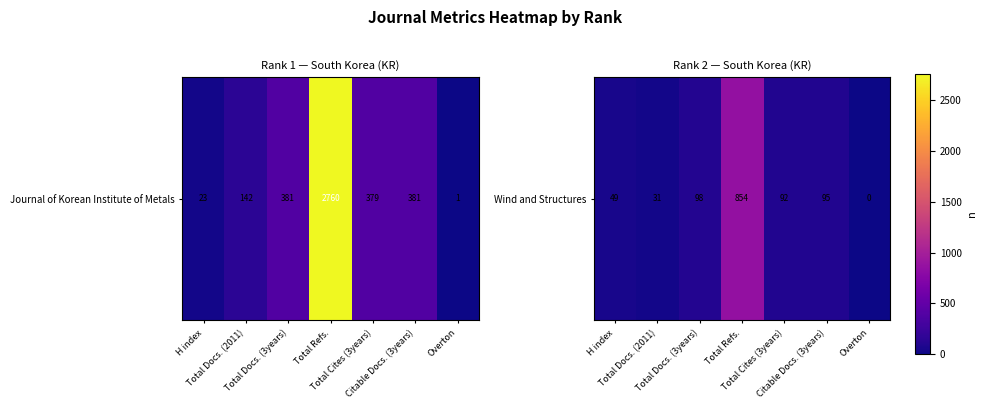

Which has a higher value, Total Cites (3years) or Total Refs.?

Total Refs.